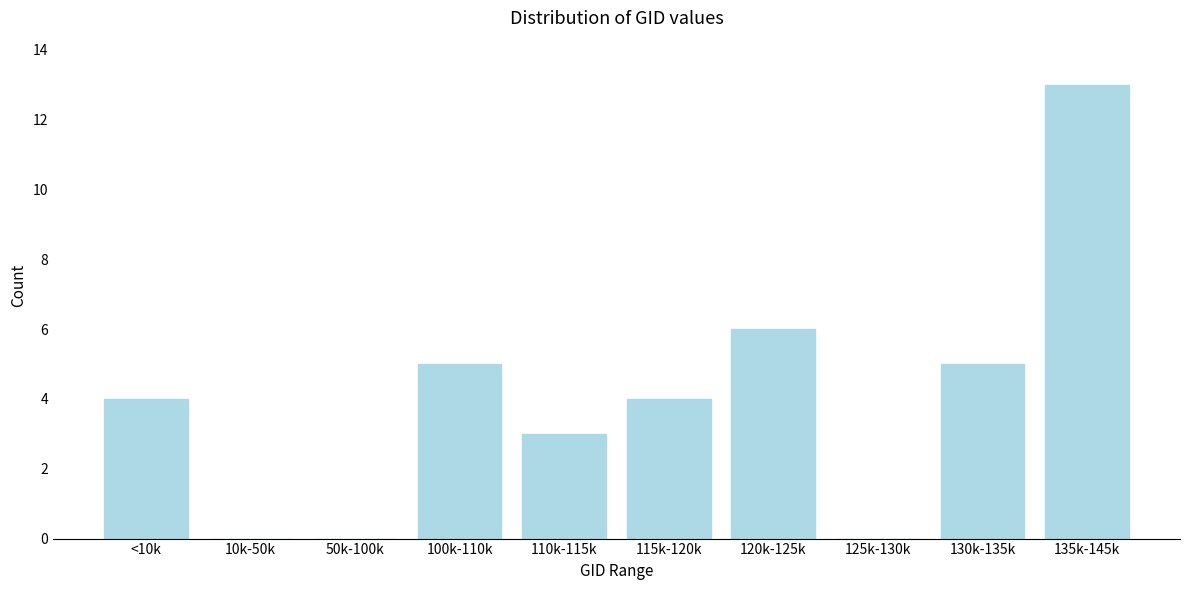

Reading left to right, what are all the values shown in this chart?

<10k=4	10k-50k=0	50k-100k=0	100k-110k=5	110k-115k=3	115k-120k=4	120k-125k=6	125k-130k=0	130k-135k=5	135k-145k=13